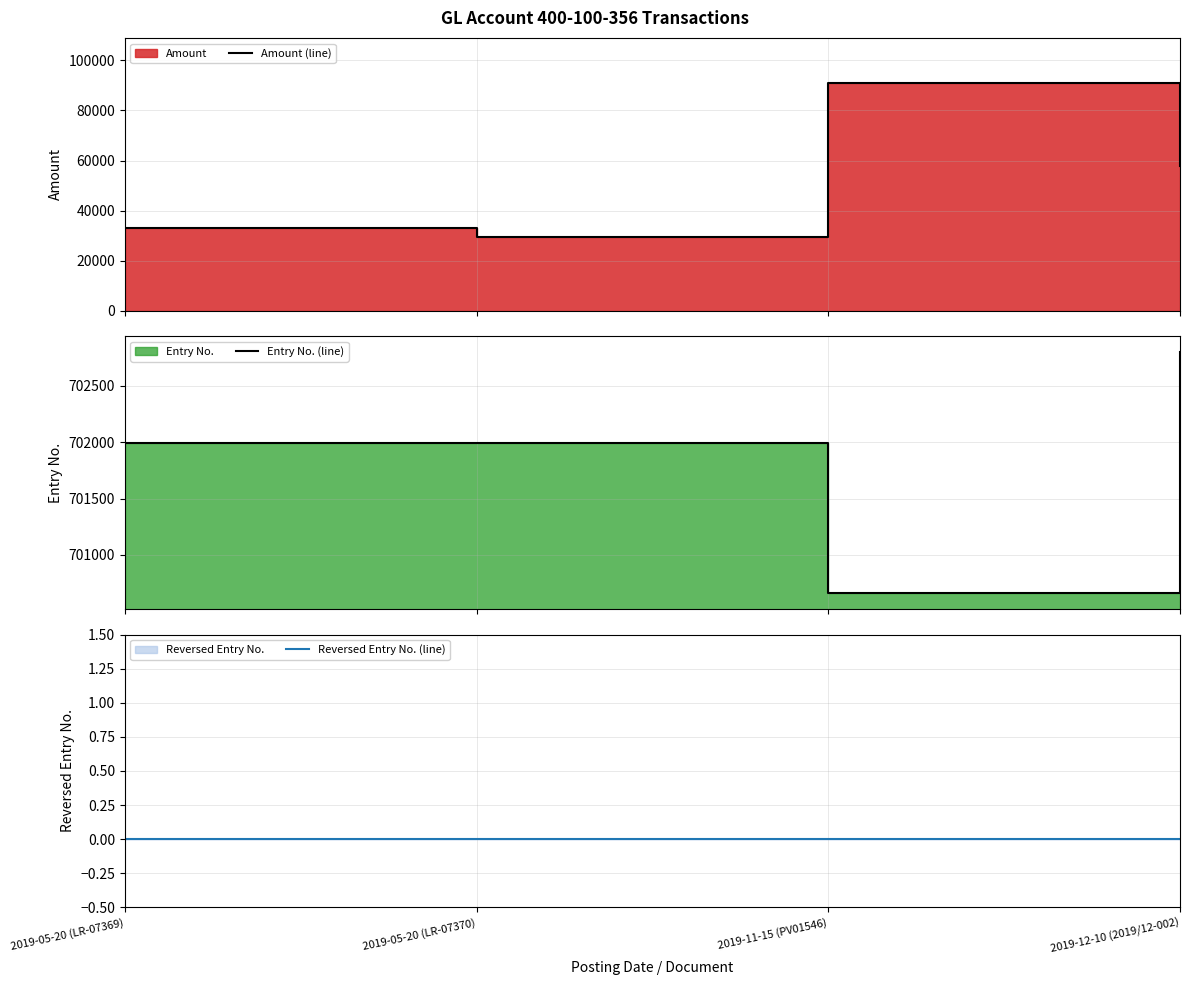

True or false: Reversed Entry No. (line) and Amount (line) cross at least once.

False